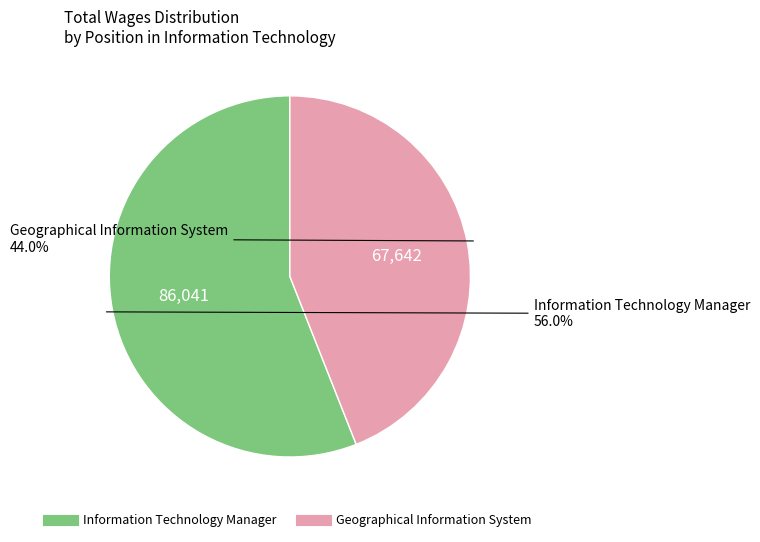

To the nearest percent, what is the difference between the Information Technology Manager and Geographical Information System slice percentages?

12%